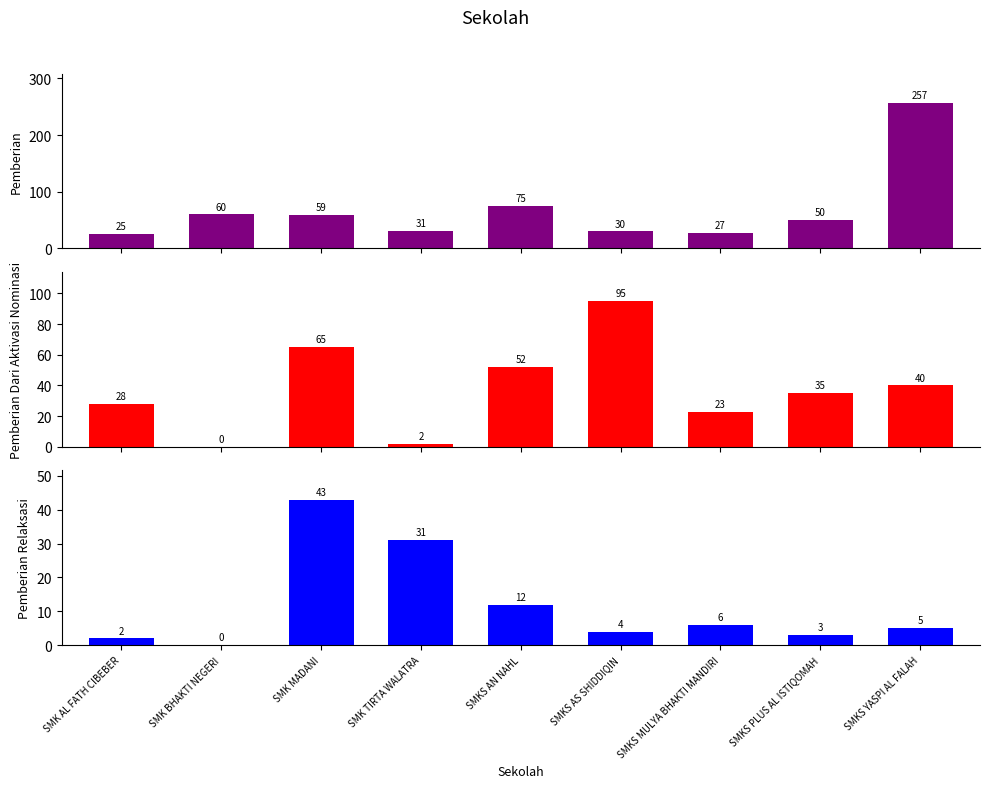

How many values in the Pemberian Relaksasi series are below 5?

4